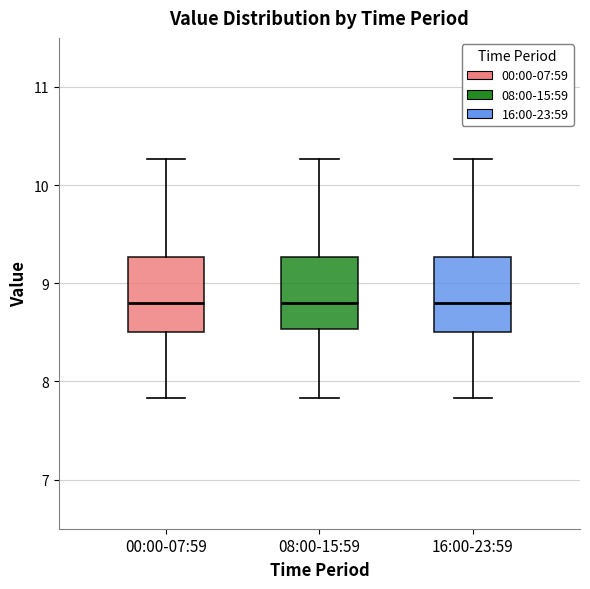

Where does the lower whisker of the box for 08:00-15:59 end on the y-axis? The values are not printed on the chart, so give them approximately, as read against the axis.

7.8